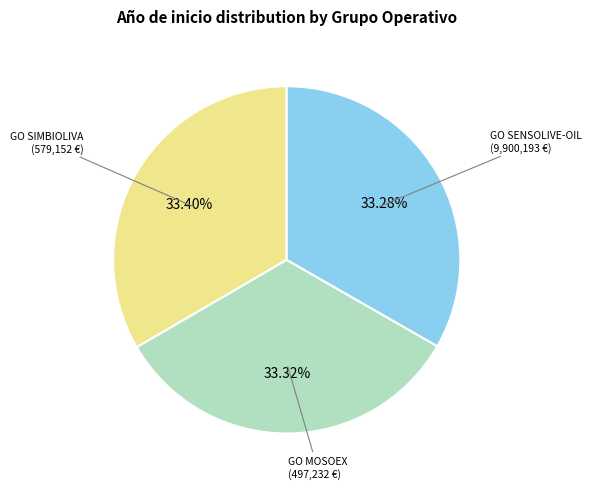

Is there a majority slice in this chart?

No